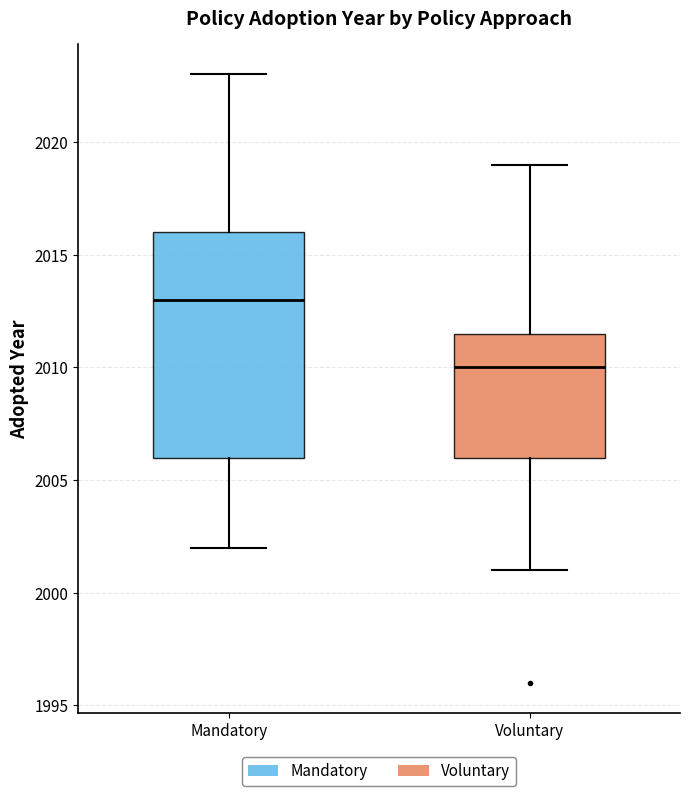

Which box's median line is the highest?

Mandatory